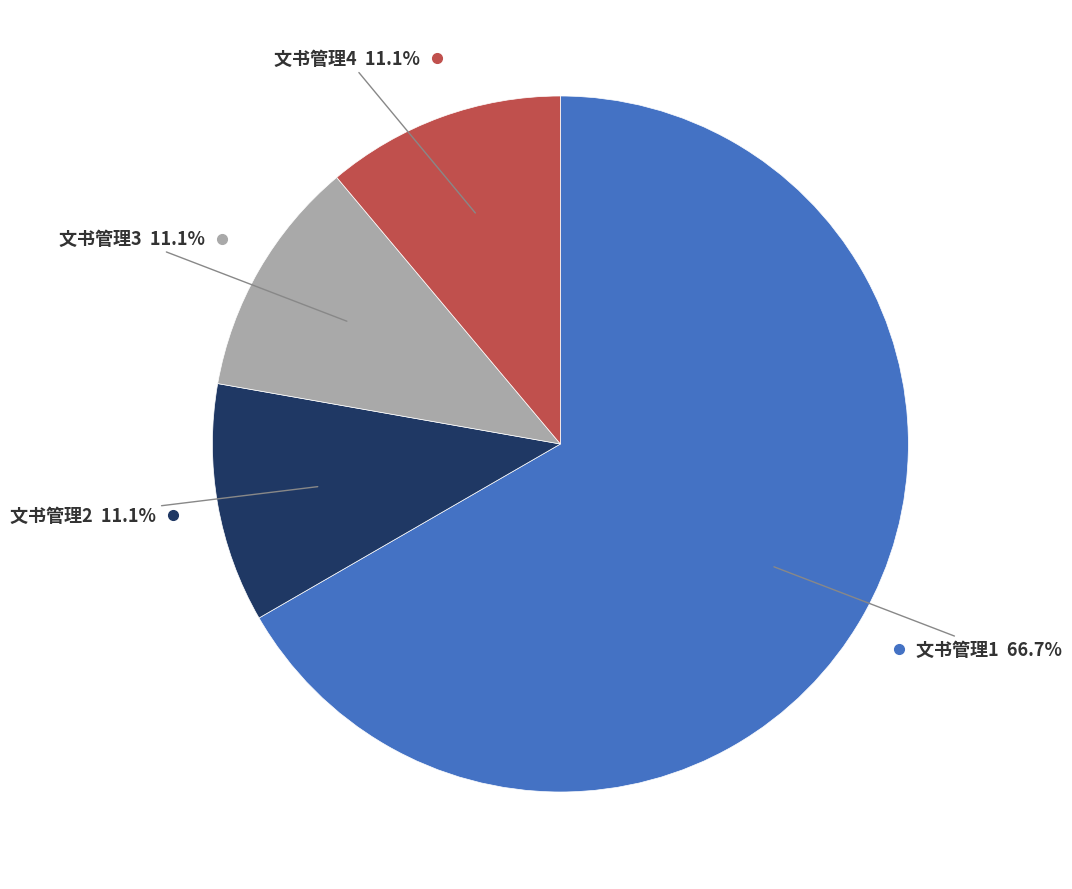

Does any single category account for the majority?

Yes